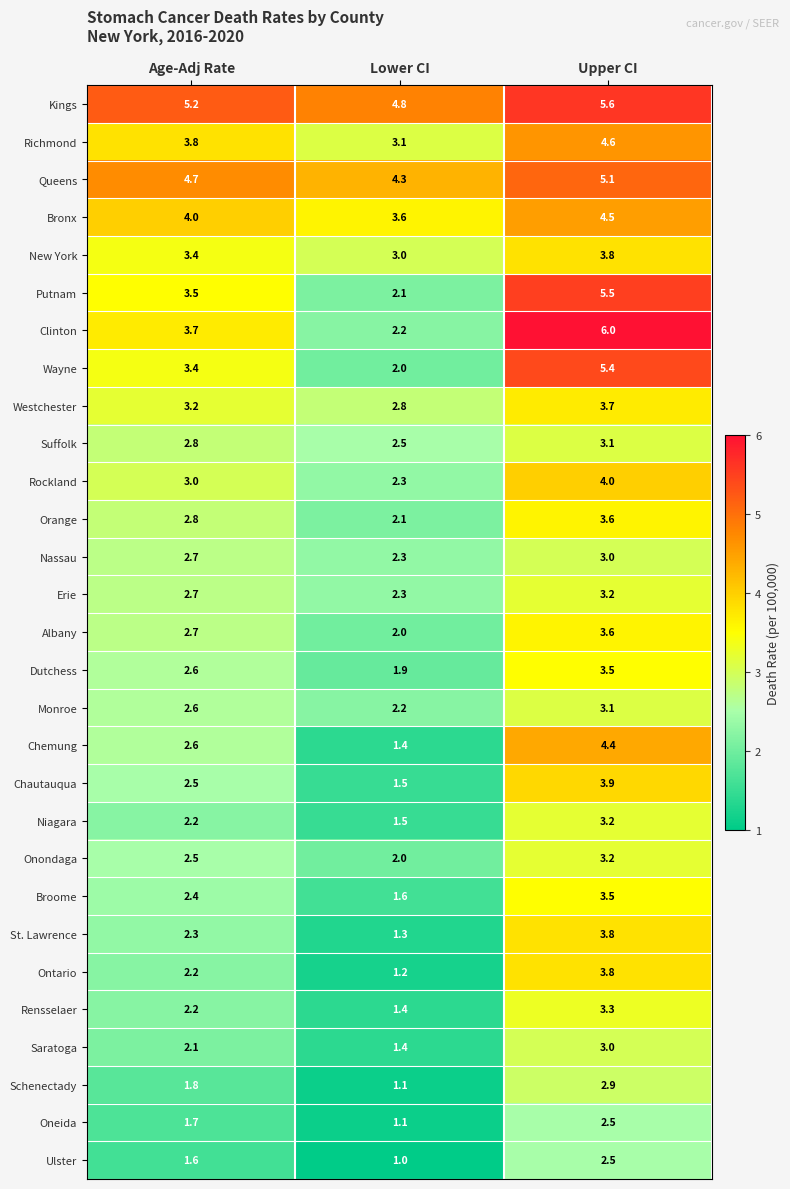

What is the sum of the Schenectady values at Lower CI and Upper CI?

4.0